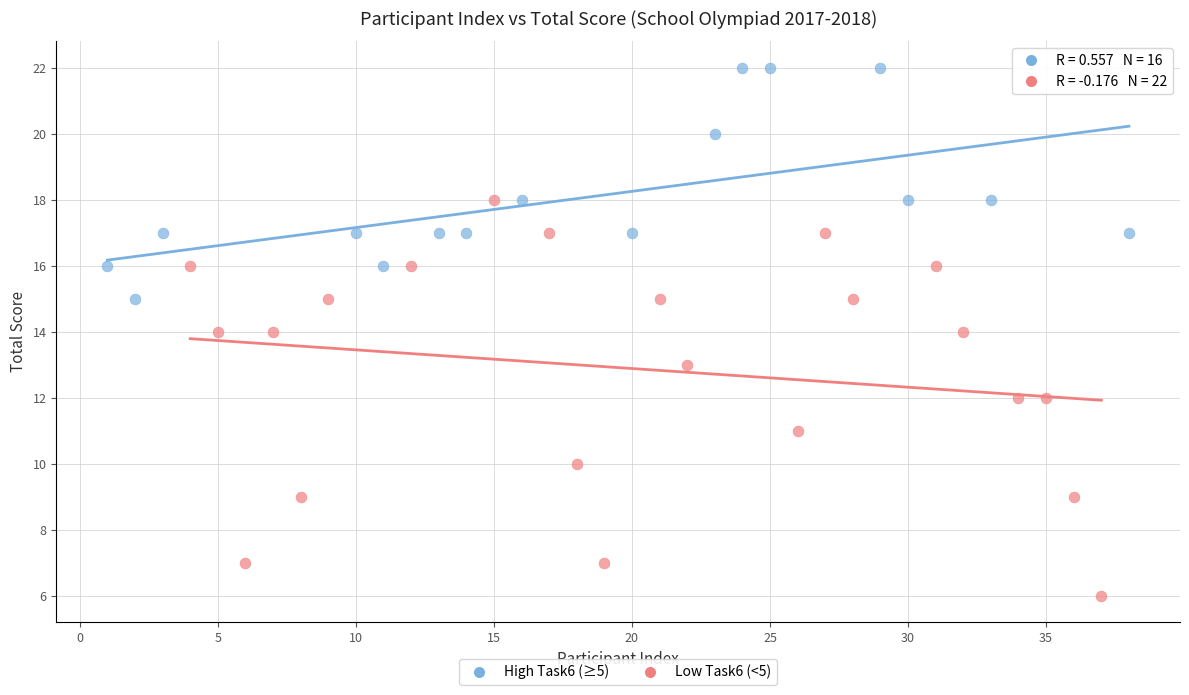

Which series reaches the minimum Y coordinate?

Low Task6 (<5)